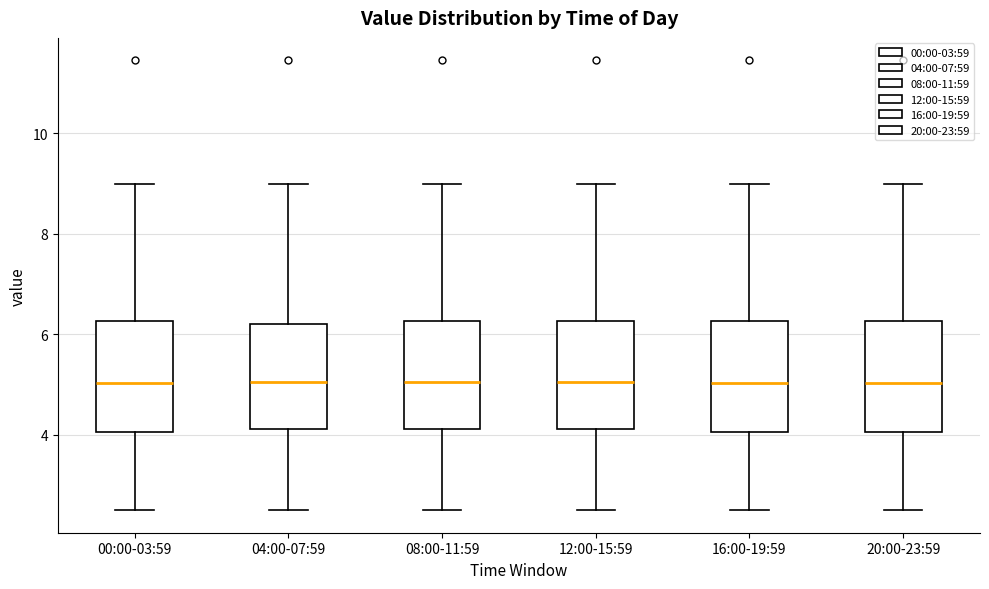

Reading left to right, read every box against the y-axis: the position of its median line, the range the box covers, and the ends of its whiskers. The values are not printed on the chart, so give them approximately, as read against the axis.

00:00-03:59: median 5.0, box 4.0 to 6.2, whiskers 2.6 to 9.0
04:00-07:59: median 5.0, box 4.2 to 6.2, whiskers 2.6 to 9.0
08:00-11:59: median 5.0, box 4.2 to 6.2, whiskers 2.6 to 9.0
12:00-15:59: median 5.0, box 4.2 to 6.2, whiskers 2.6 to 9.0
16:00-19:59: median 5.0, box 4.0 to 6.2, whiskers 2.6 to 9.0
20:00-23:59: median 5.0, box 4.0 to 6.2, whiskers 2.6 to 9.0